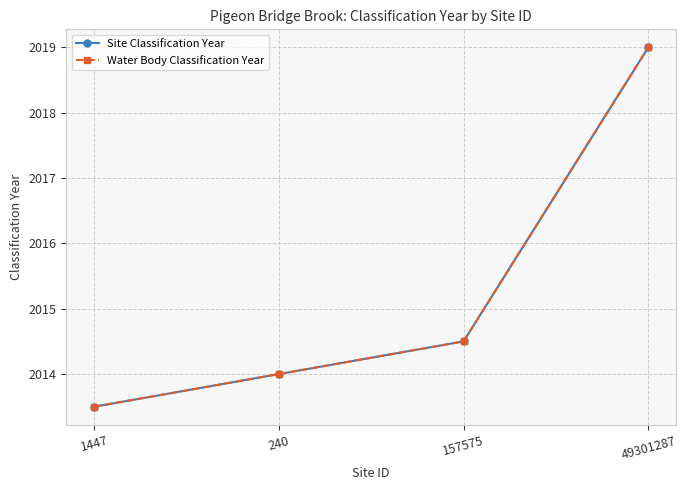

Where is Water Body Classification Year nearest to the value 2016?

157575